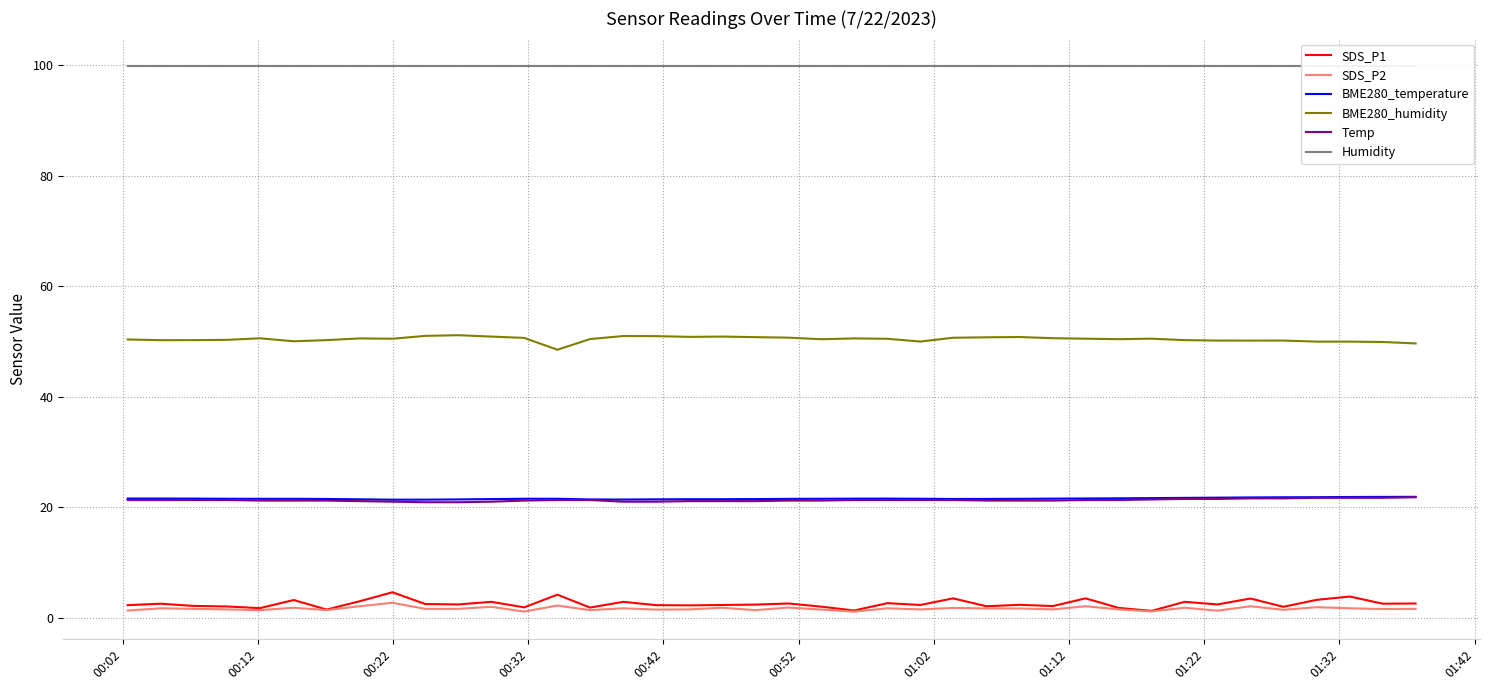

Does the chart have visible grid lines?

Yes